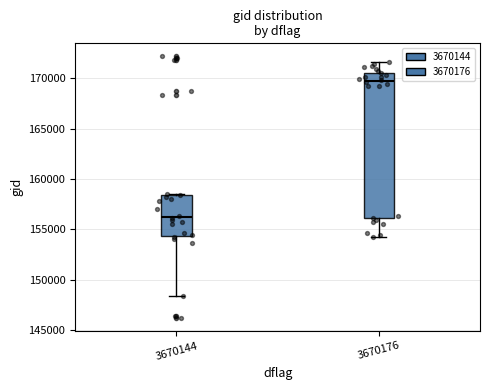

Where does the upper whisker of the box at x = 3670176 end on the y-axis? The values are not printed on the chart, so give them approximately, as read against the axis.

171500